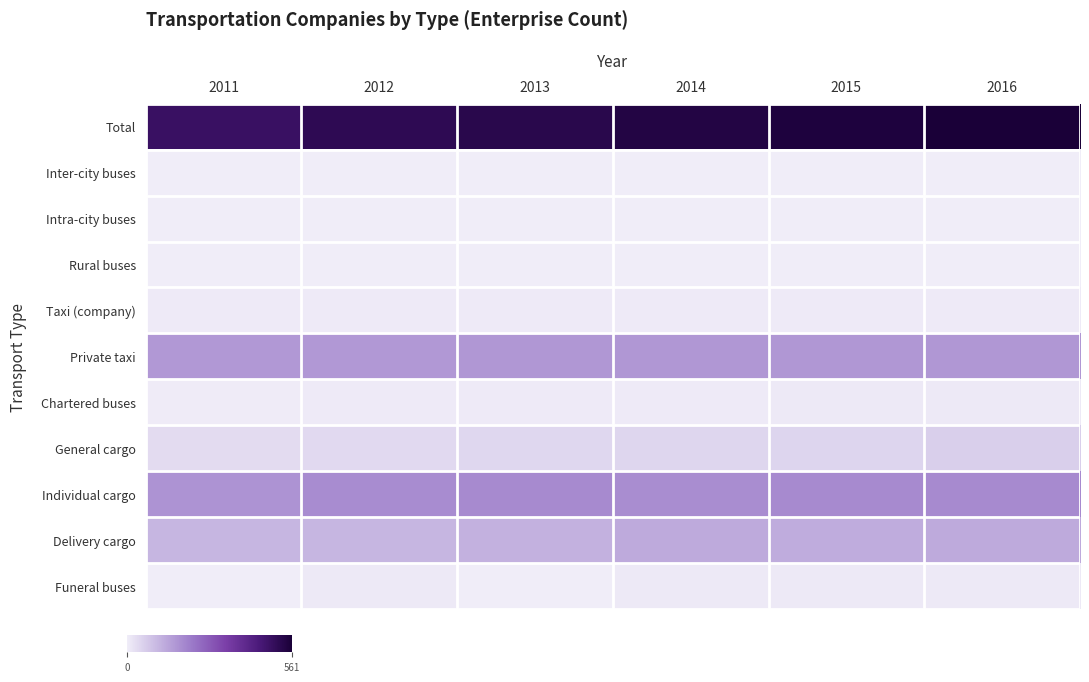

How many categories are shown in the chart?

6